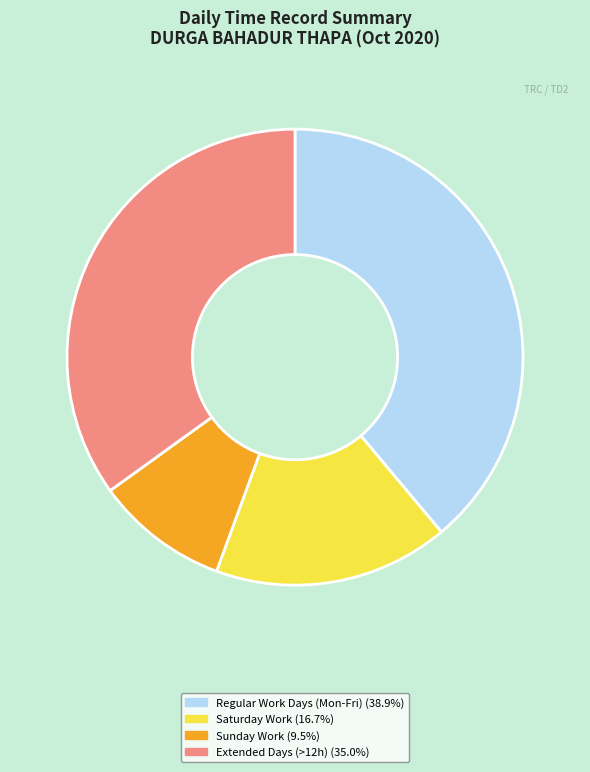

Is there a majority slice in this chart?

No